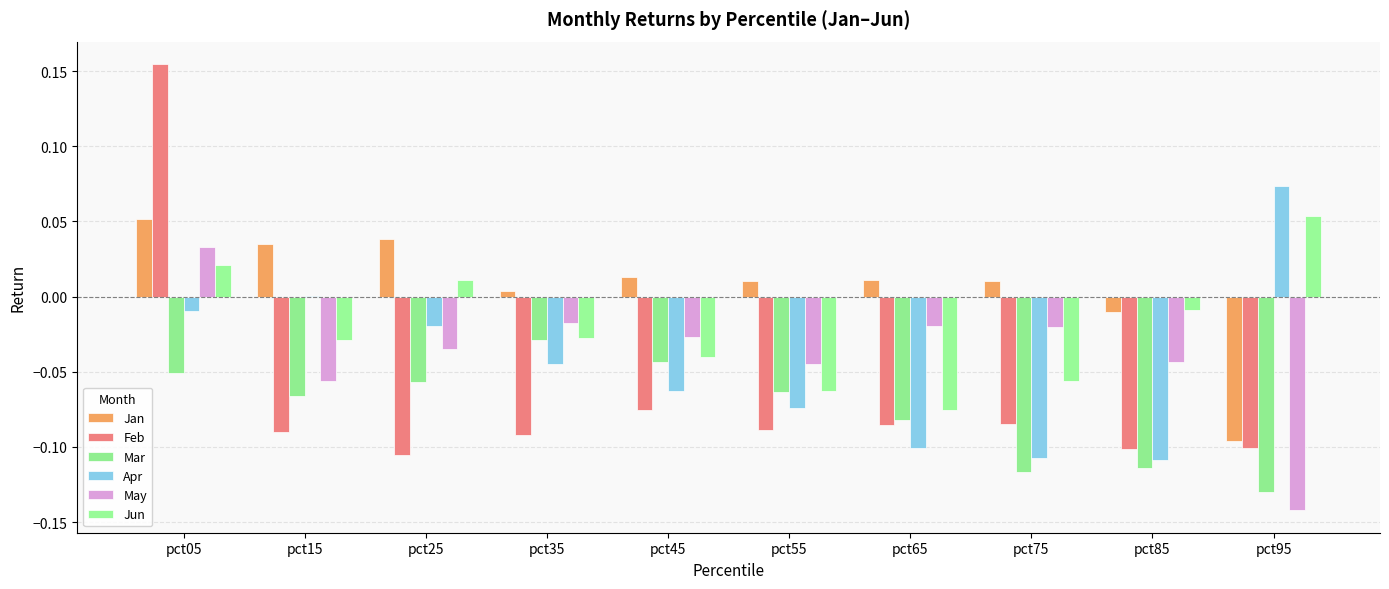

Are the bars horizontal?

No